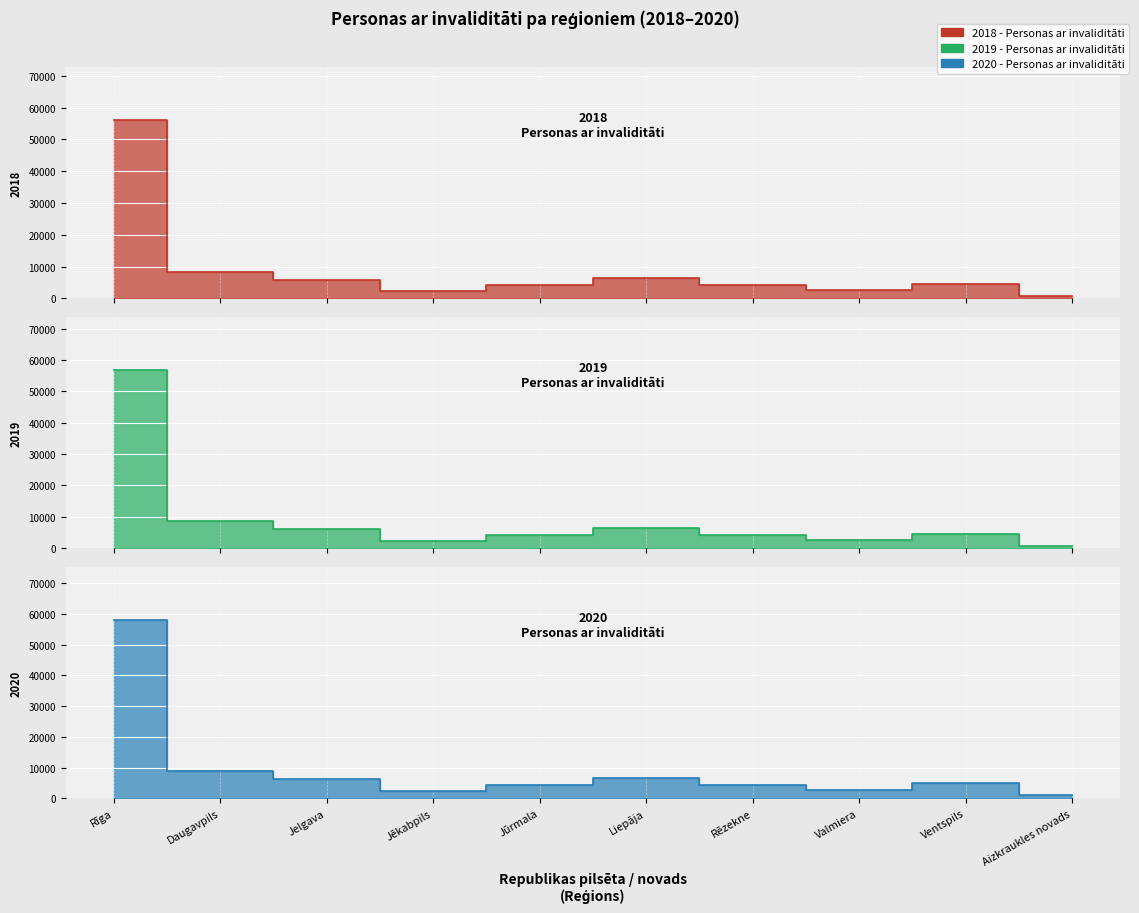

Is it true that 2019 - Personas ar invaliditāti equals 4237 at Jūrmala?

True